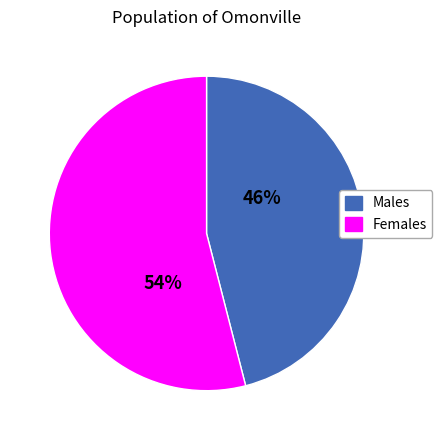

Is the sum of Males and Females greater than half?

Yes